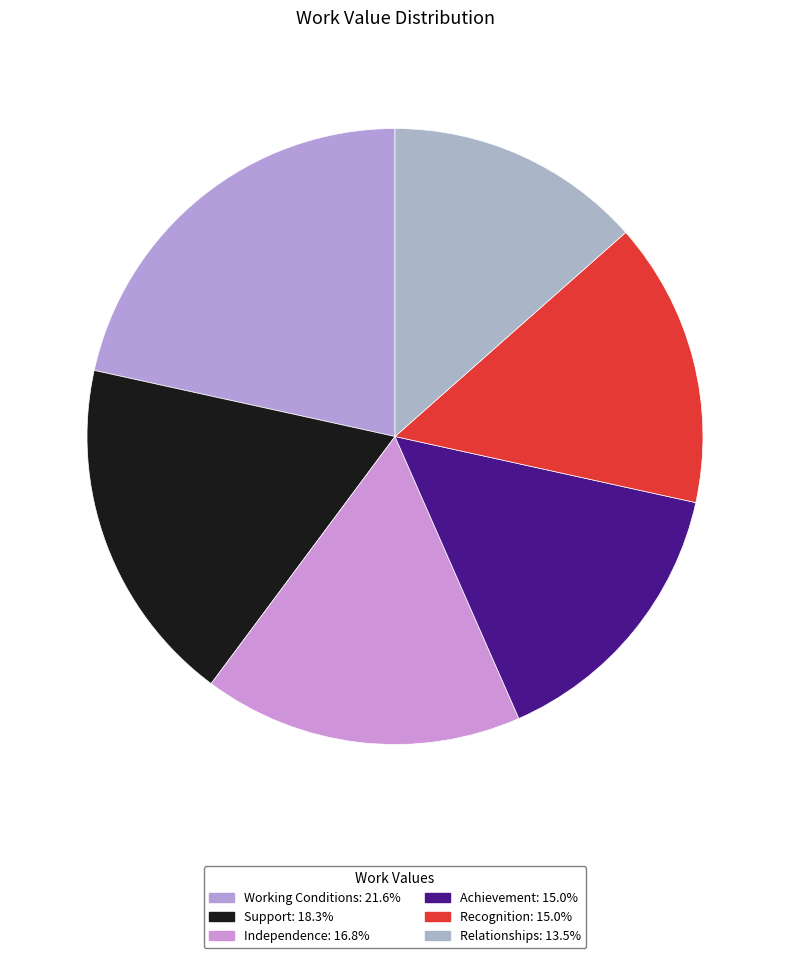

How many segments does this pie chart have?

6